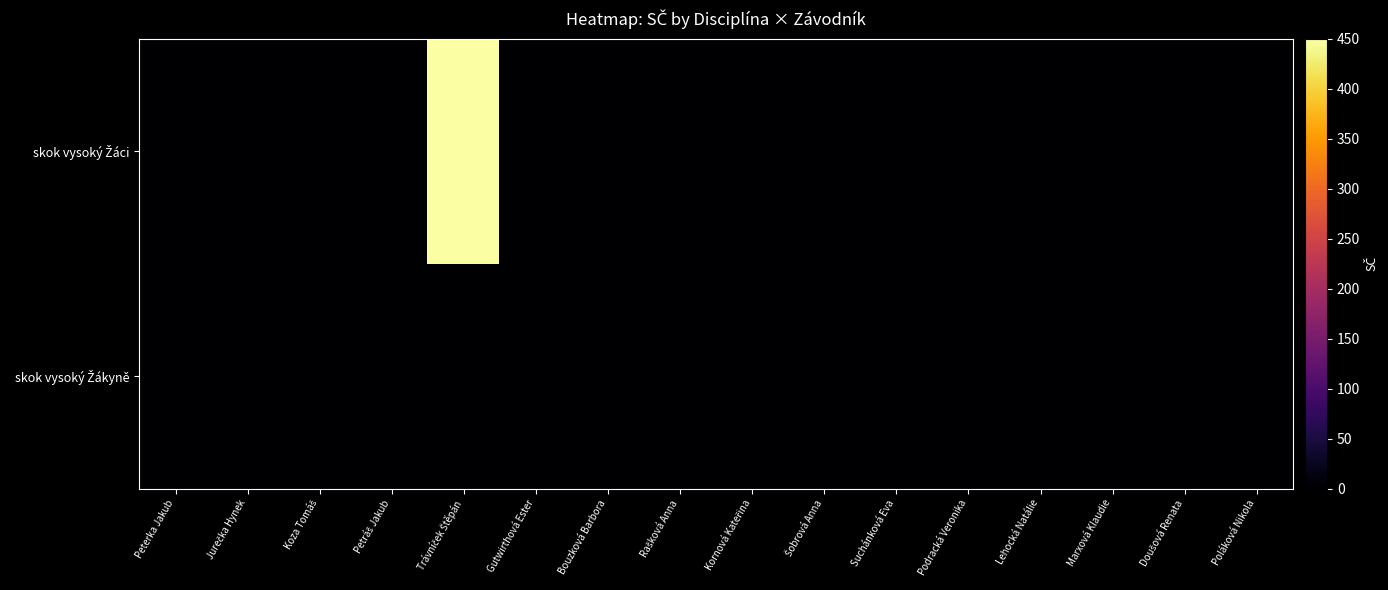

Which category has the lowest value across all series?

Peterka Jakub